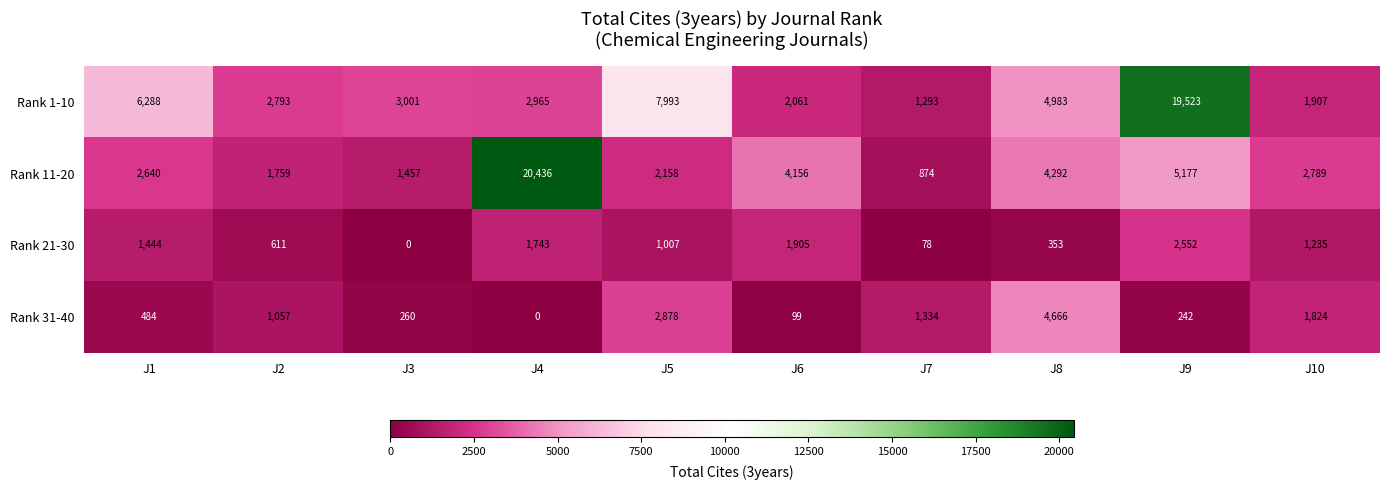

What is the difference between the second highest and minimum values in the Rank 1-10 series?

6700